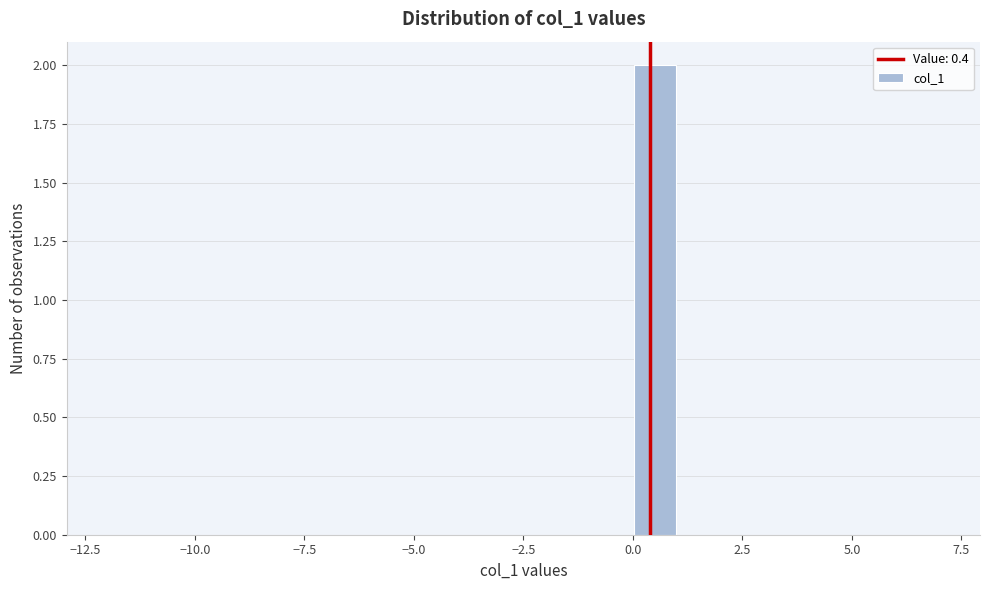

Around what value on the x-axis is the tallest bar? Give the approximate position of its centre, as read against the axis.

0.5